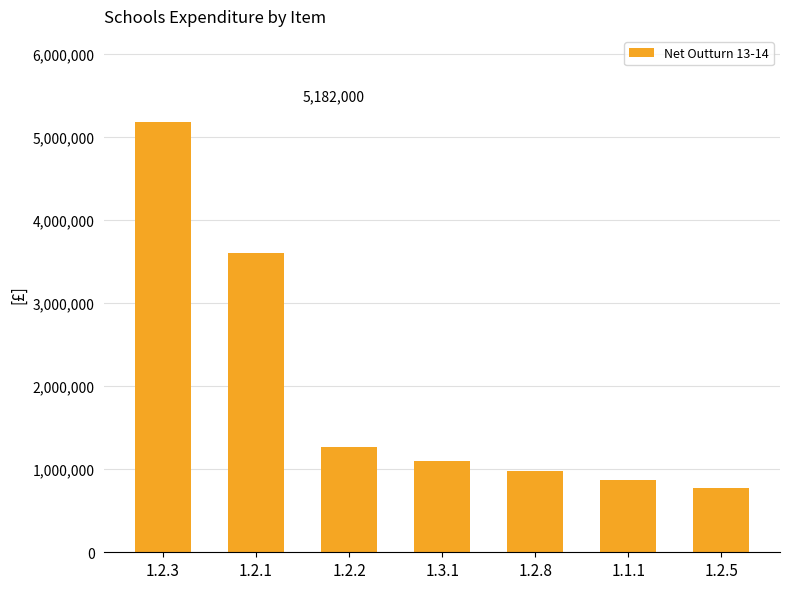

What is the sum of all values?

13771316